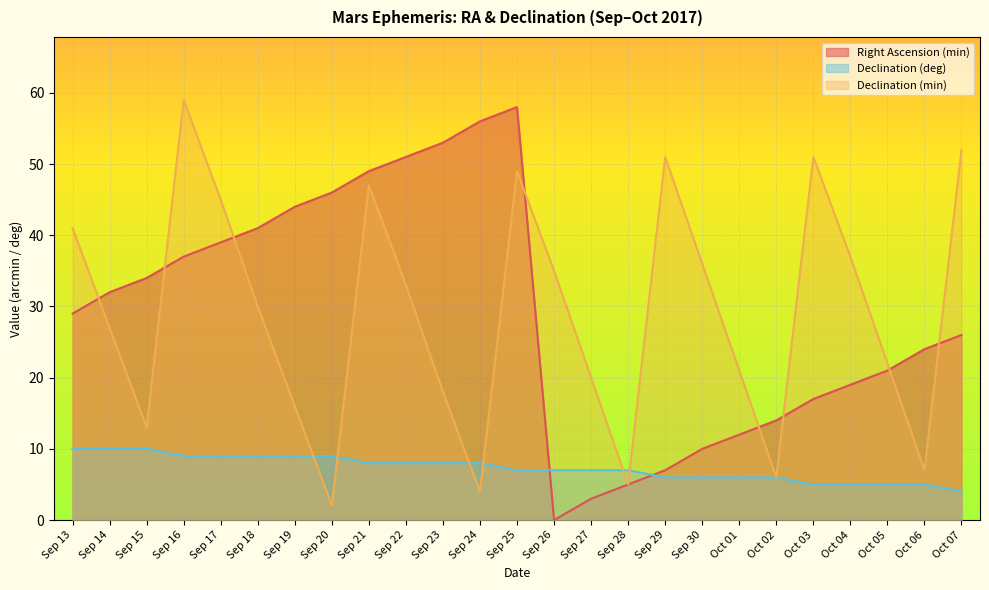

Between Sep 19 and Oct 02, which is larger?

Sep 19